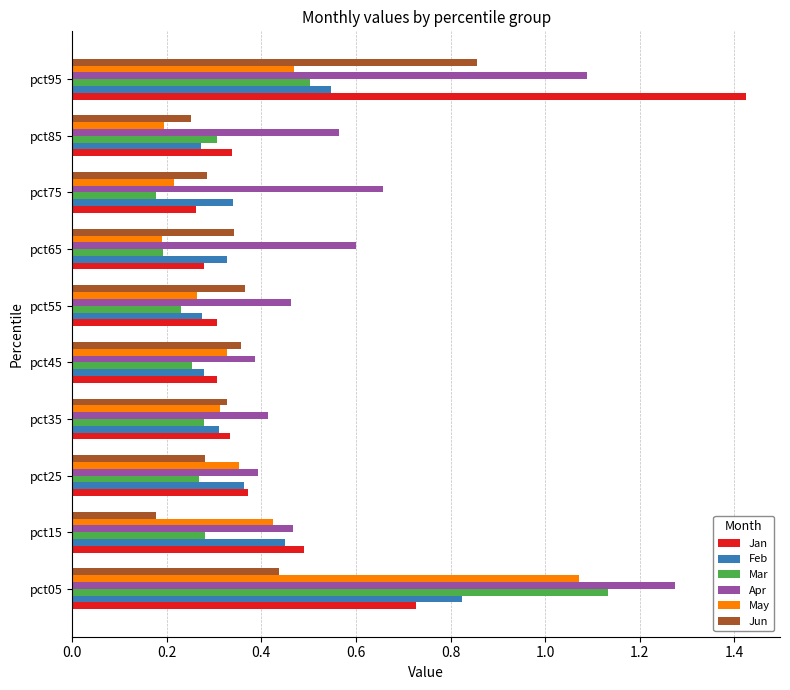

Where is Mar nearest to the value 0?

pct75